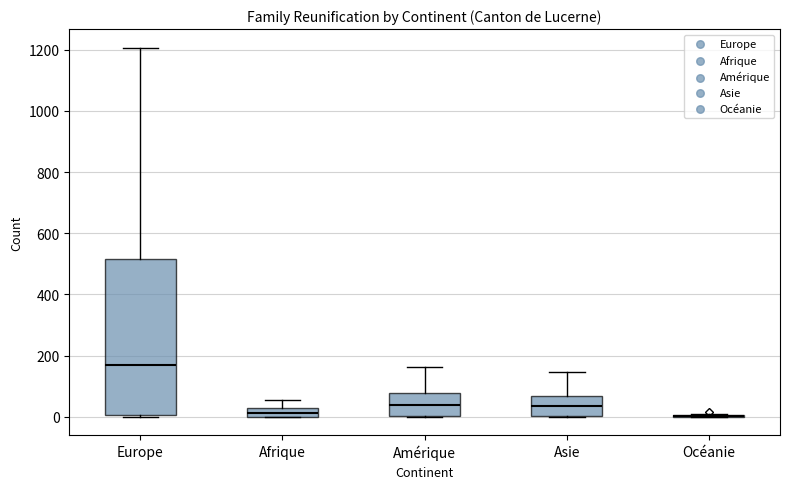

Which box is the tallest, from its lower edge to its upper edge?

Europe